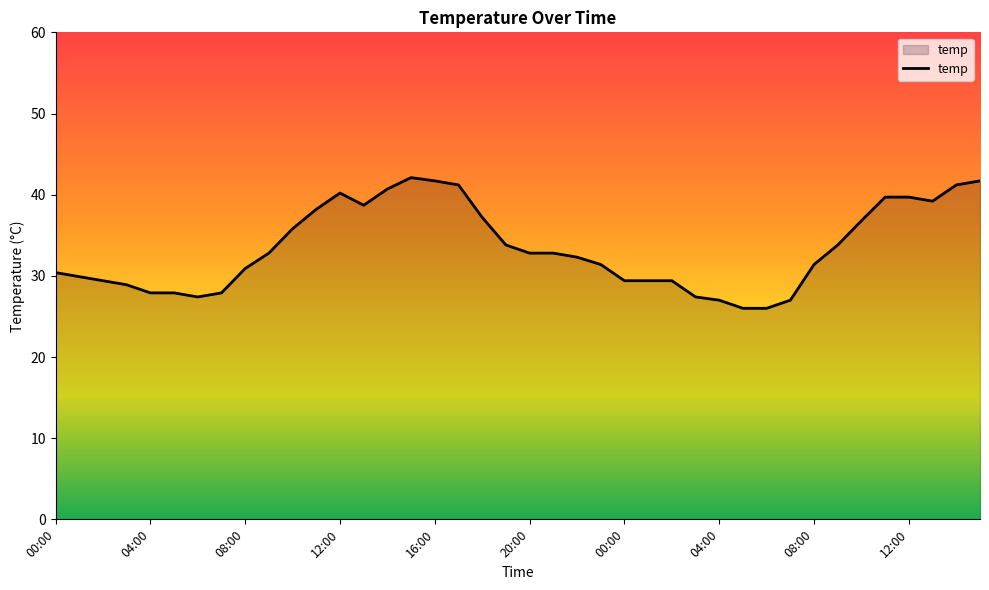

What is the maximum value shown in the chart?

42.1